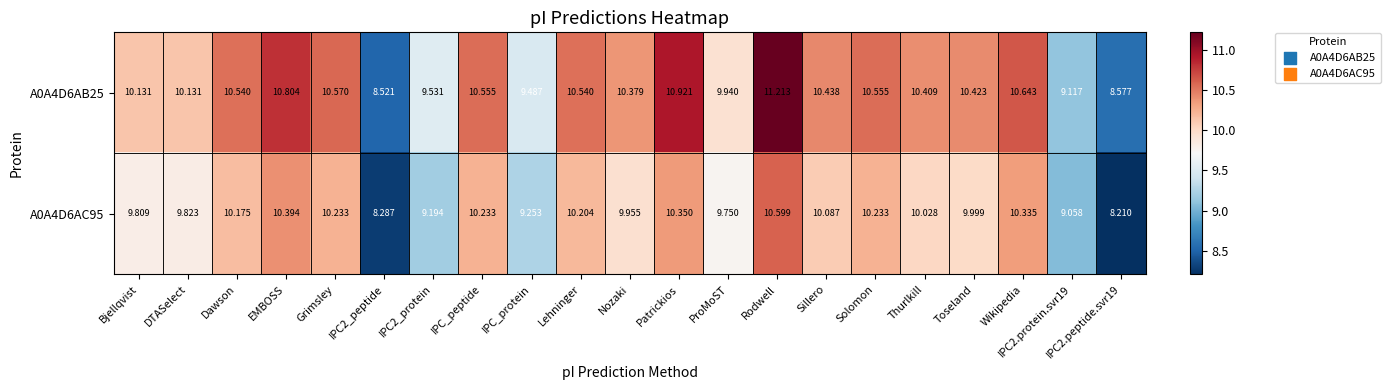

Where does the A0A4D6AB25 series first go above 10?

Bjellqvist